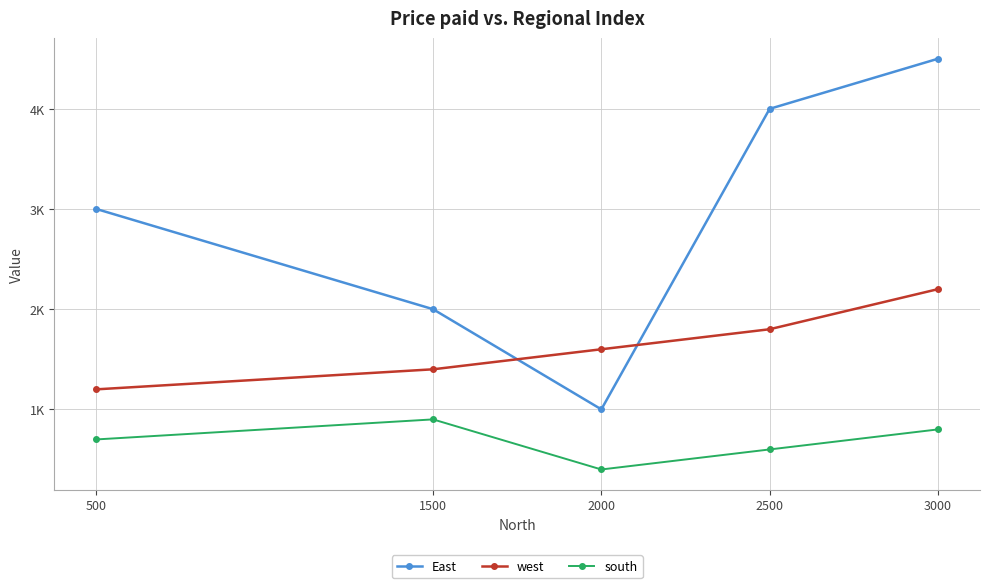

Which series ends up on top after the final intersection of west and East?

East